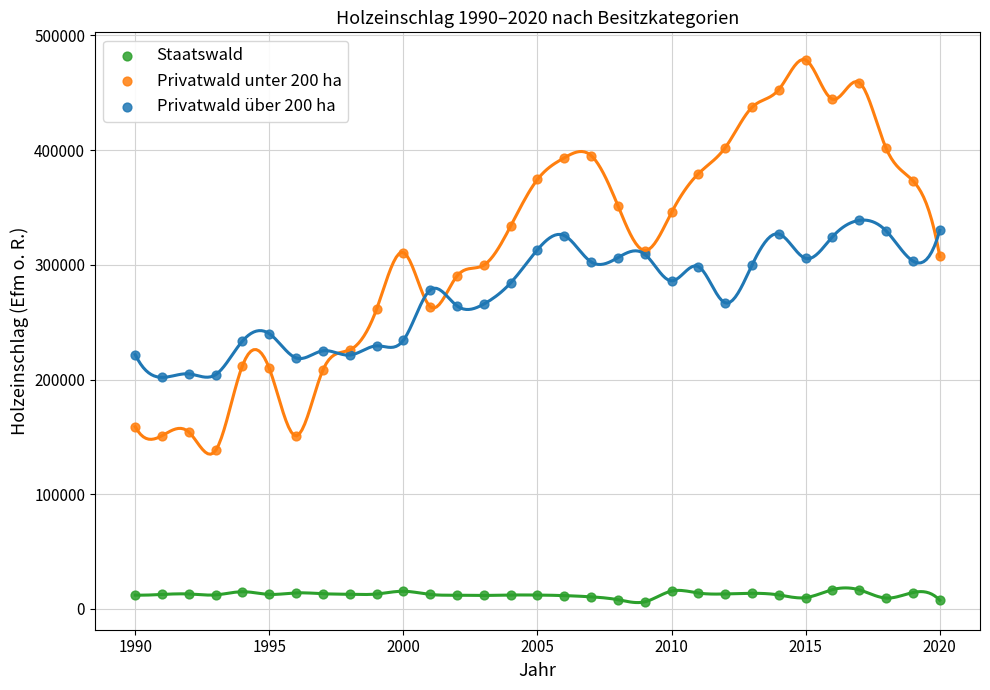

Which series reaches the minimum Y coordinate?

Staatswald